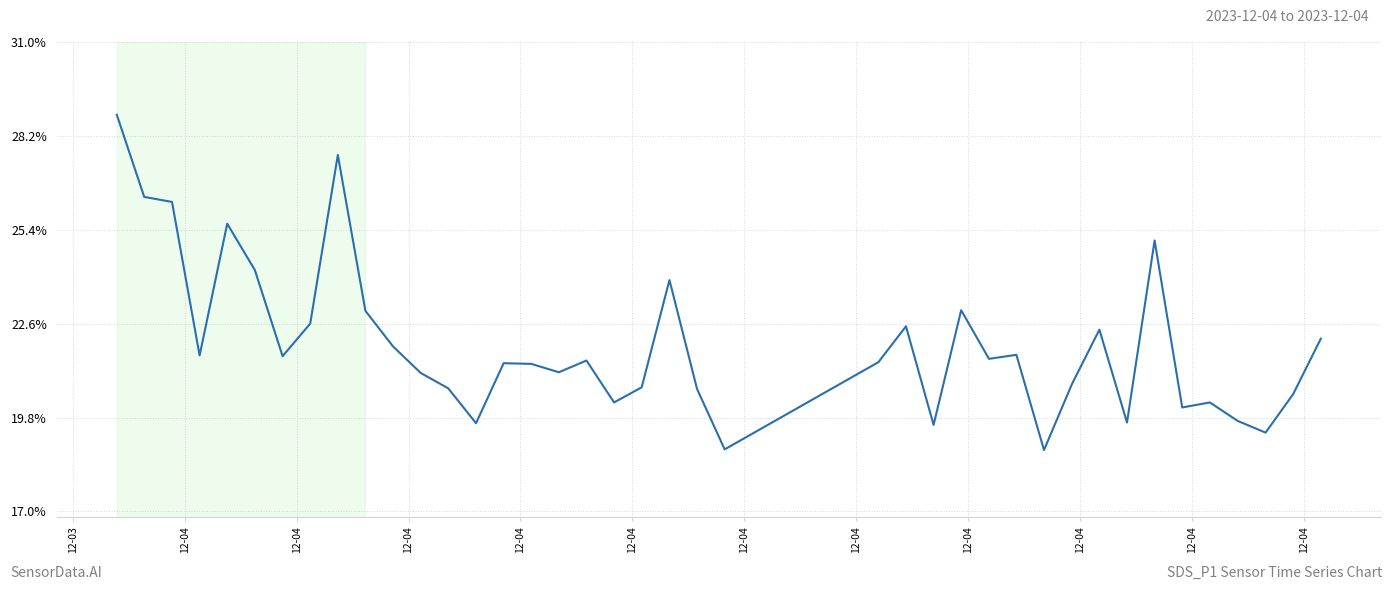

What is the greatest value displayed?

28.8